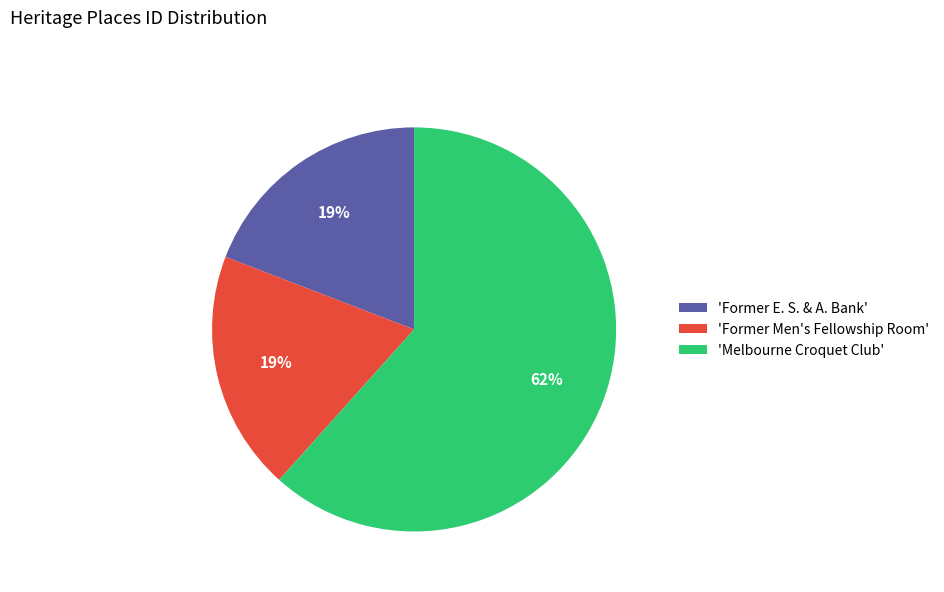

To the nearest percent, what percentage of the pie is 'Former E. S. & A. Bank'?

19%